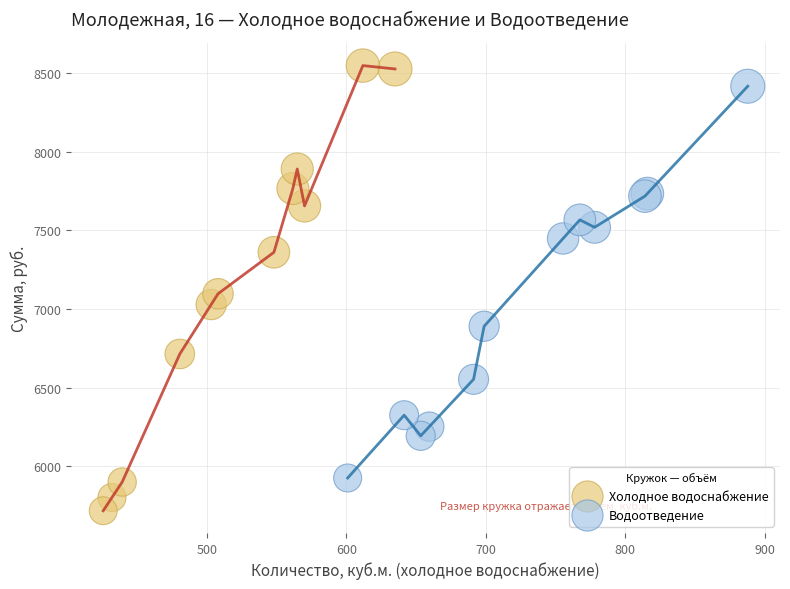

Which series contains the lowest Y value?

Холодное водоснабжение